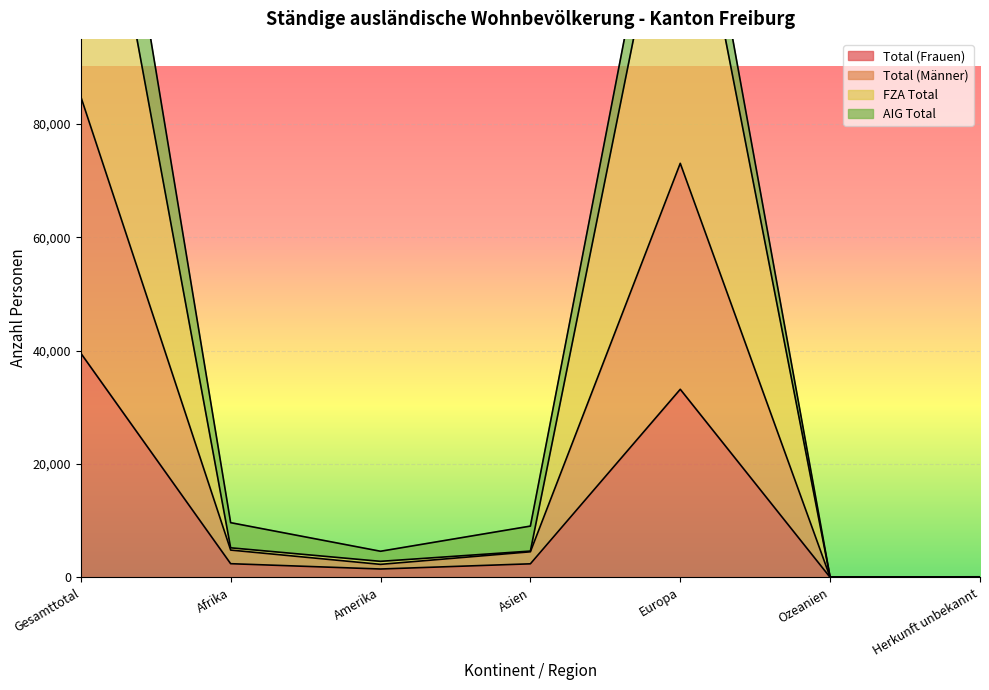

Is it true that FZA Total equals 3093 at Afrika?

False